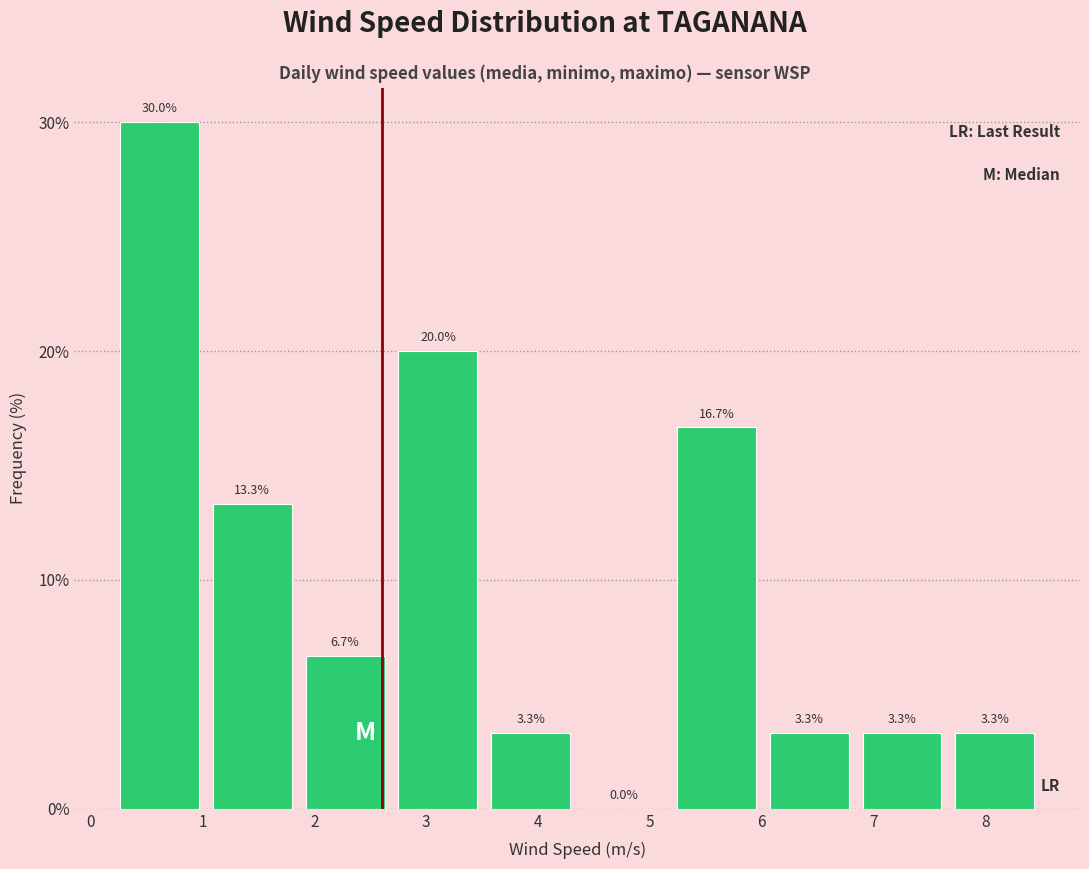

Which range on the x-axis has the tallest bar?

0.20 to 1.03